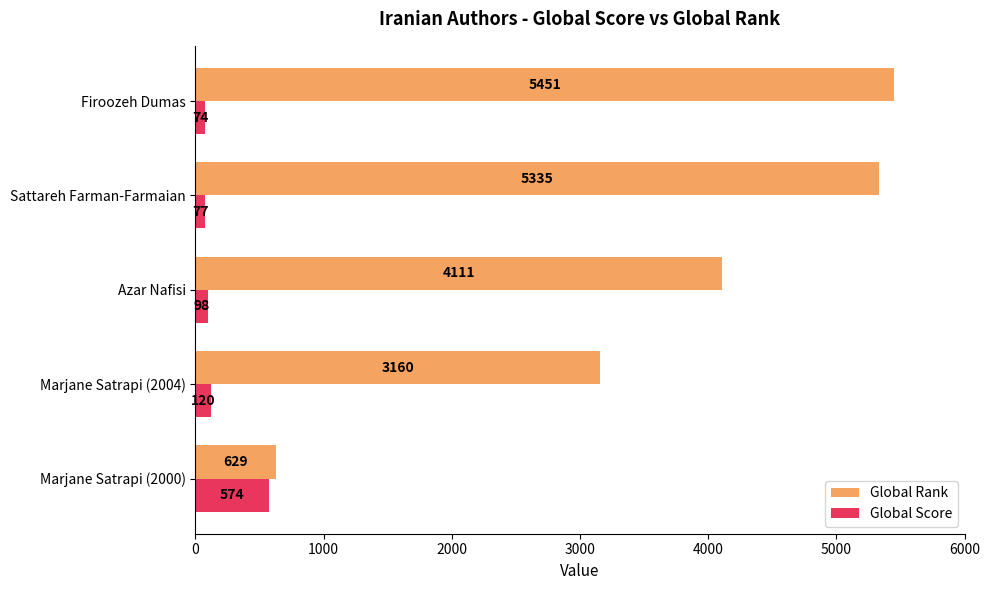

At which label is Global Score closest to 324?

Marjane Satrapi (2004)